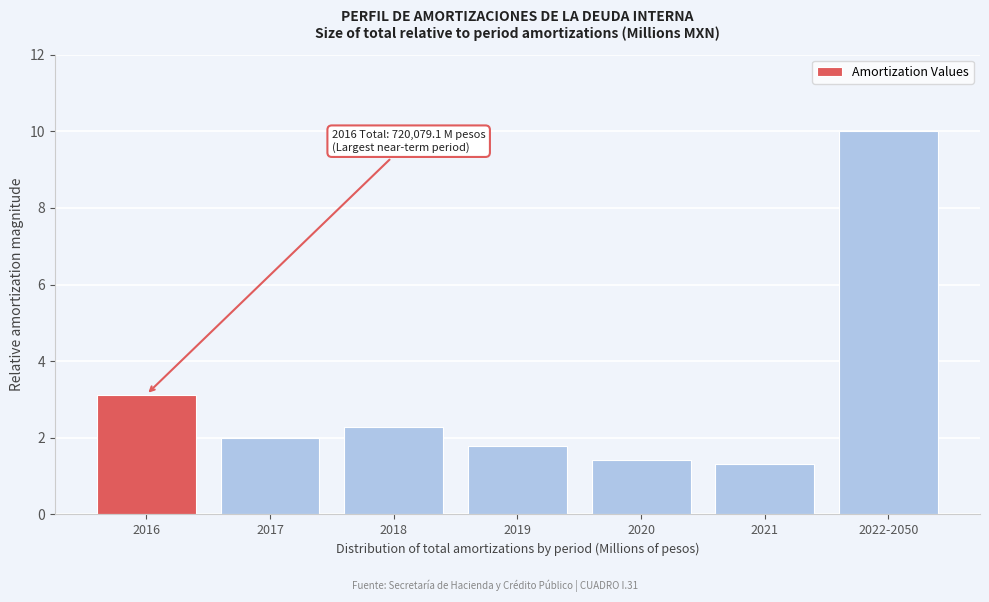

Reading right to left, what are all the values shown in this chart?

10.0	1.3	1.4	1.8	2.3	2.0	3.1